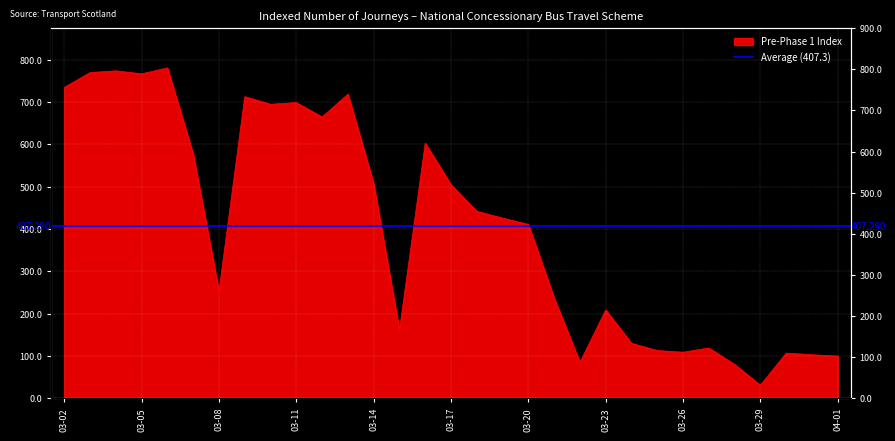

What position from the left is 2020-03-27?

26